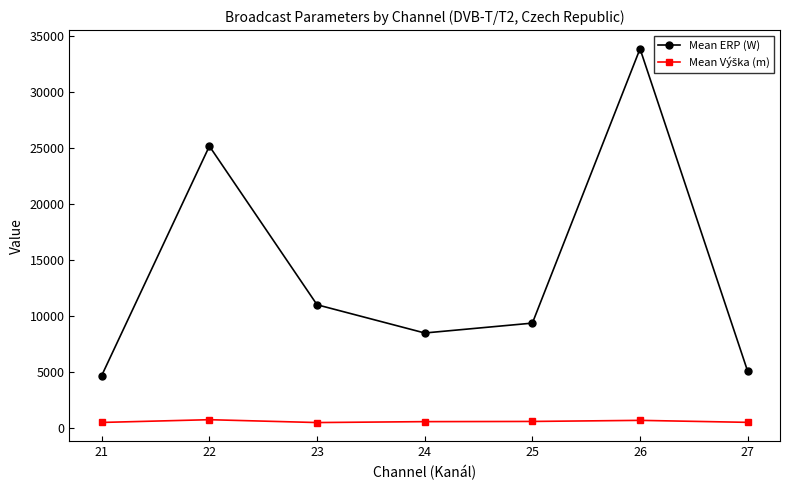

Which series has the largest total across all categories?

Mean ERP (W)